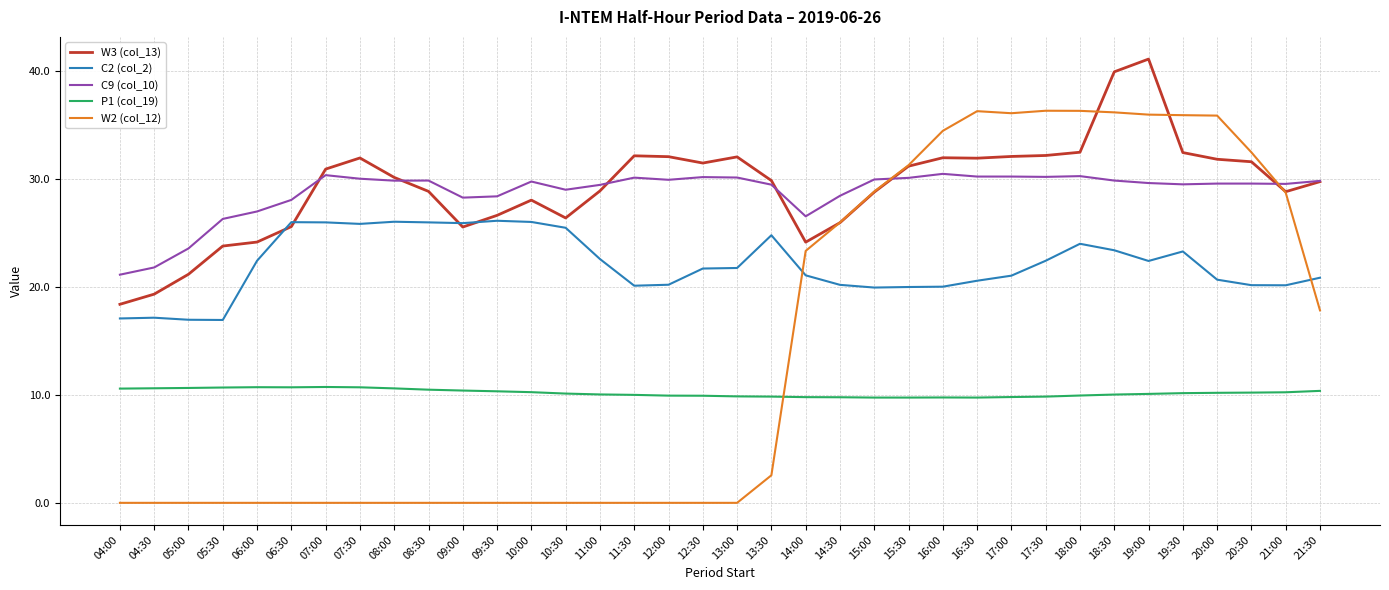

List the series in order of their peak value, lowest first.

P1 (col_19), C2 (col_2), C9 (col_10), W2 (col_12), W3 (col_13)